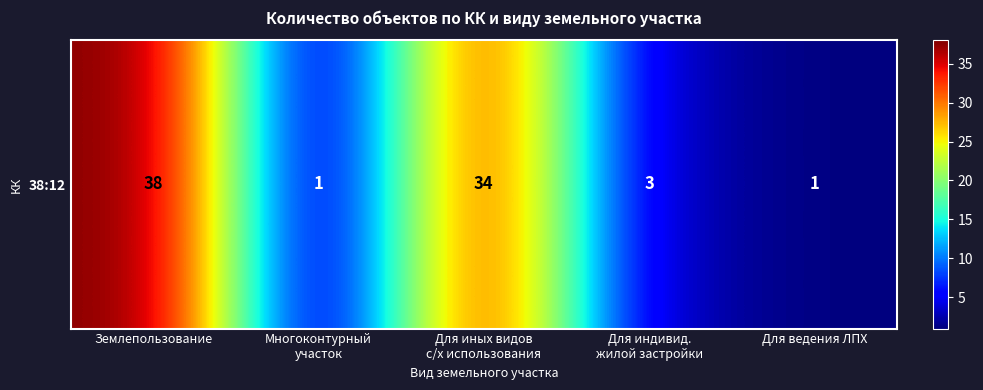

Rank the categories by value from highest to lowest.

Землепользование, Для иных видов
с/х использования, Для индивид.
жилой застройки, Многоконтурный
участок, Для ведения ЛПХ